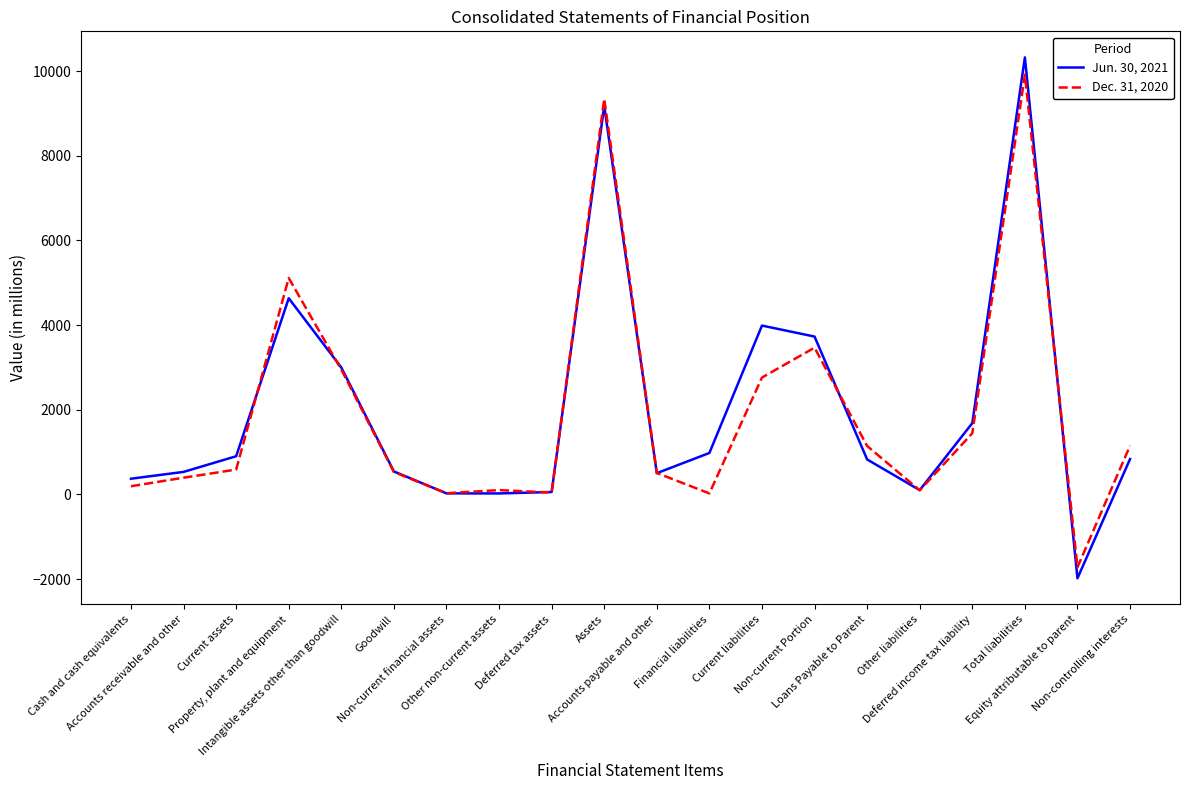

What is the smallest value displayed?

-1983